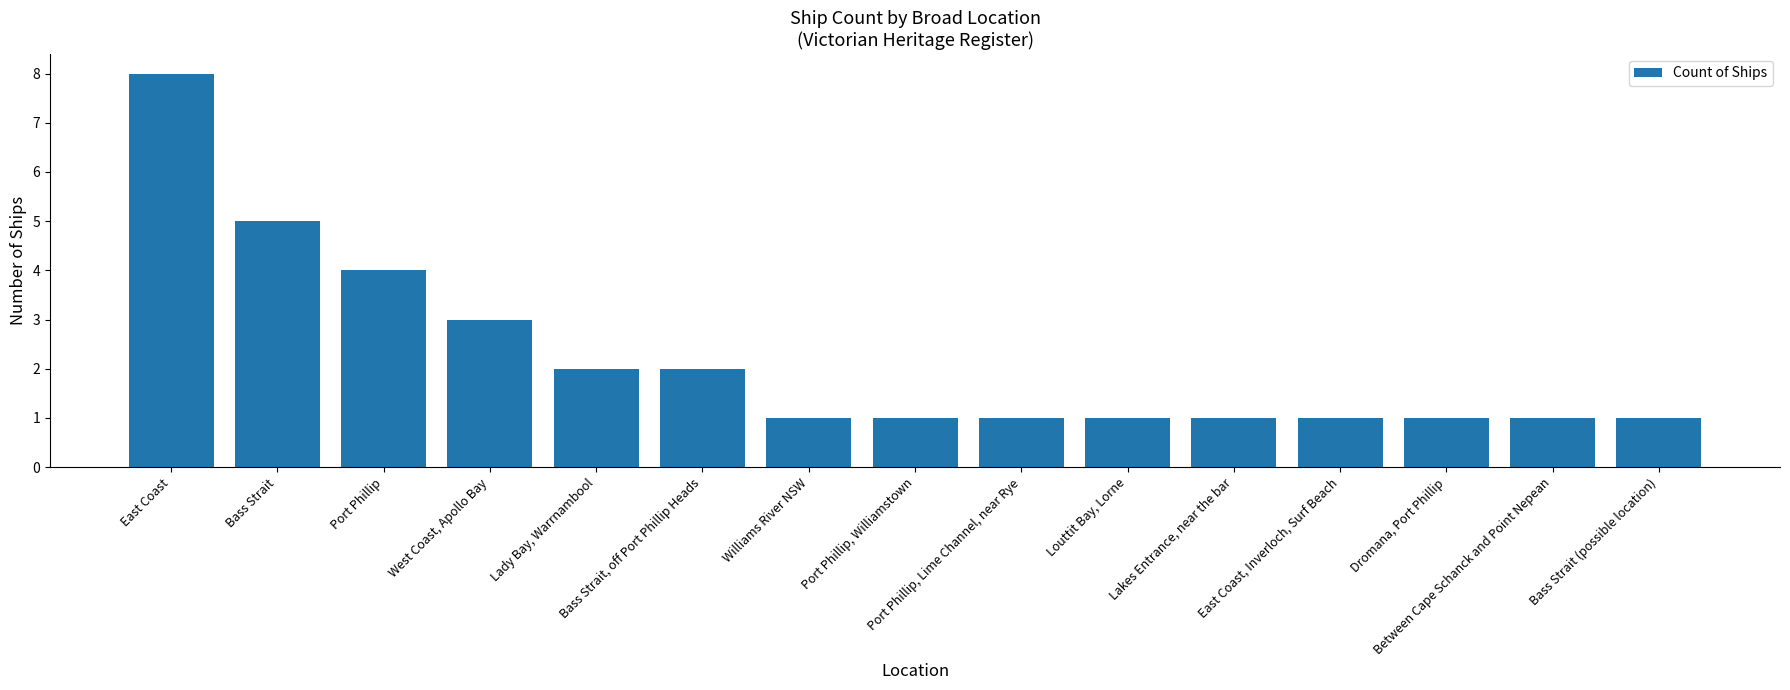

What is the label of the 3rd bar from the right?

Dromana, Port Phillip